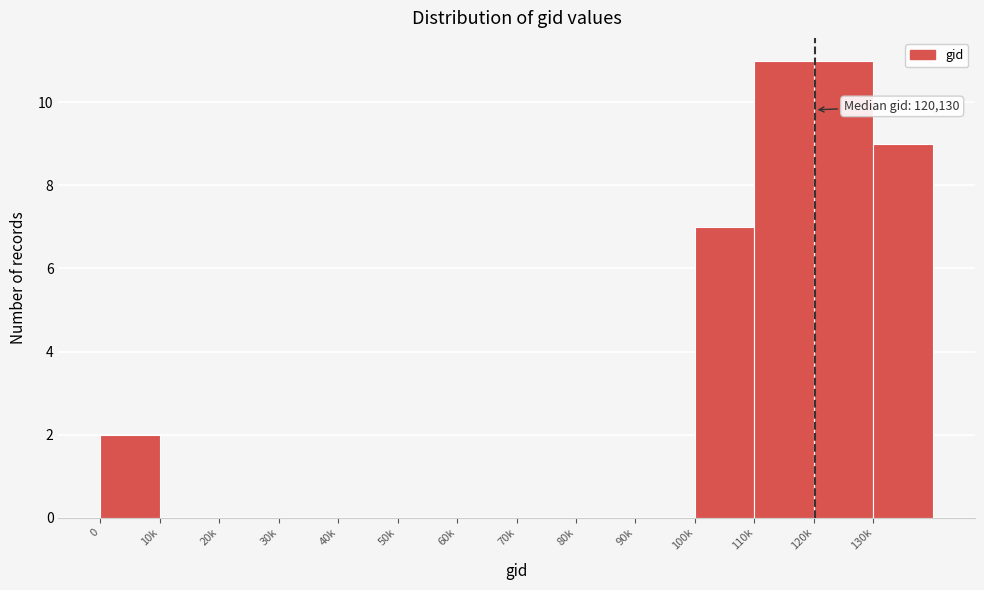

Reading left to right, extract all data points from this chart.

0=2	10k=0	20k=0	30k=0	40k=0	50k=0	60k=0	70k=0	80k=0	90k=0	100k=7	110k=11	120k=11	130k=9